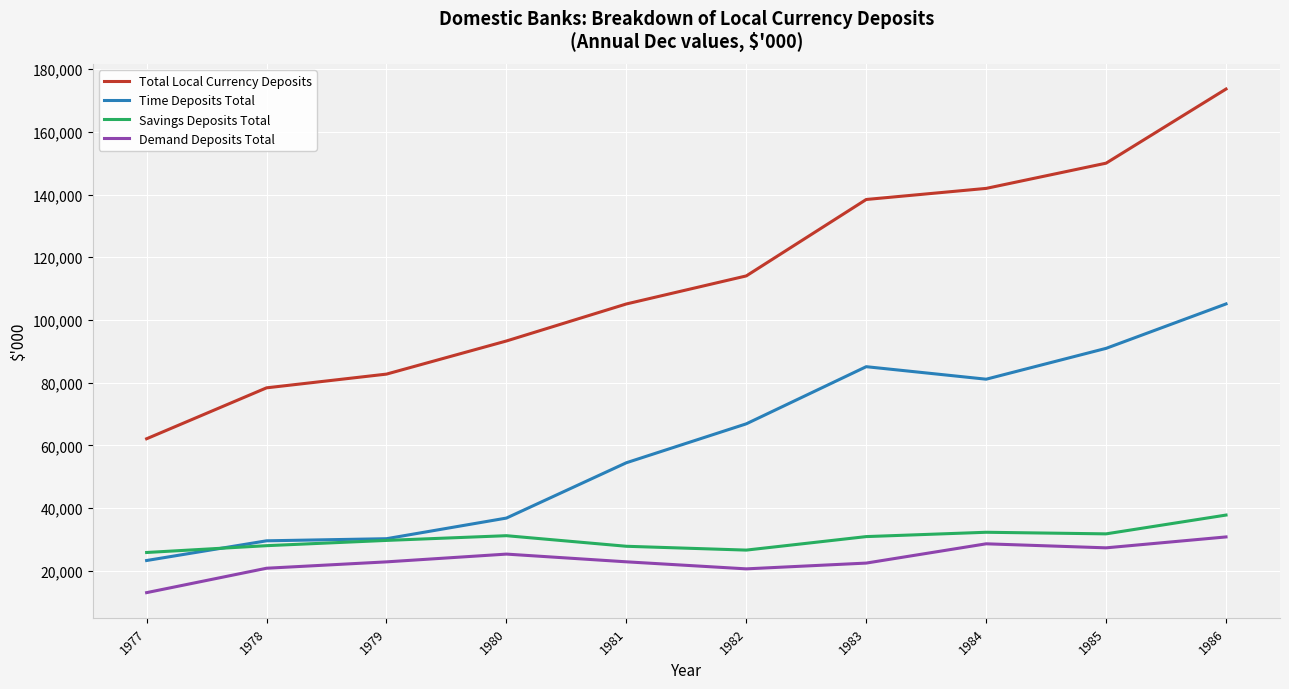

In Demand Deposits Total, how many points are lower than both neighbors (excluding endpoints)?

2